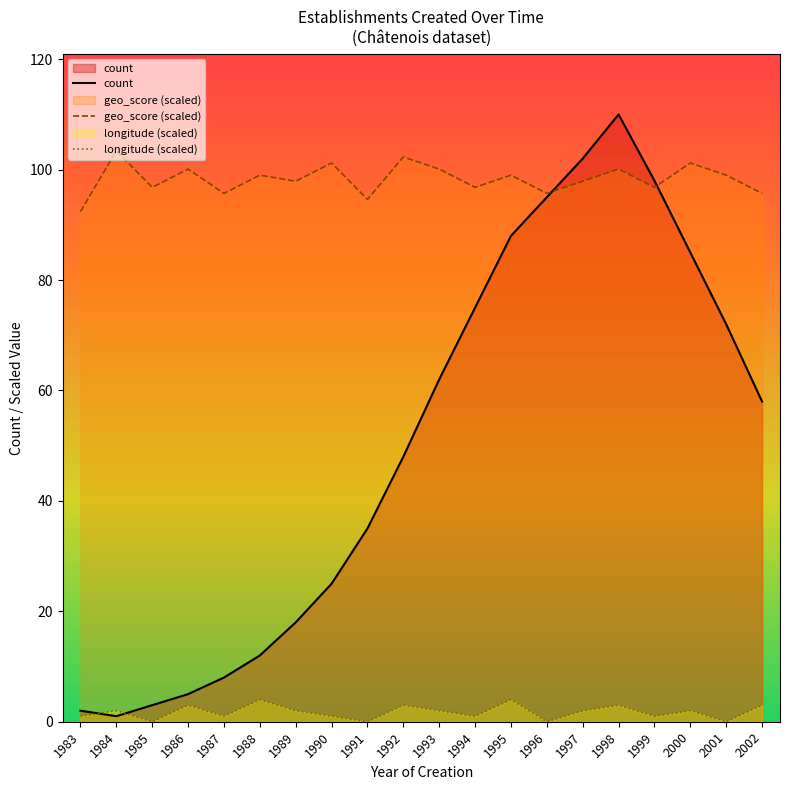

What is the value of the geo_score (scaled) point at the 11th from the left?

100.1